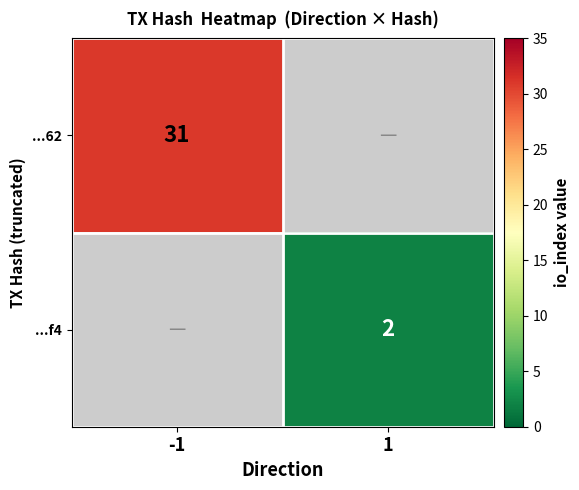

The value of ...62 at -1 is 10.6. True or false?

False